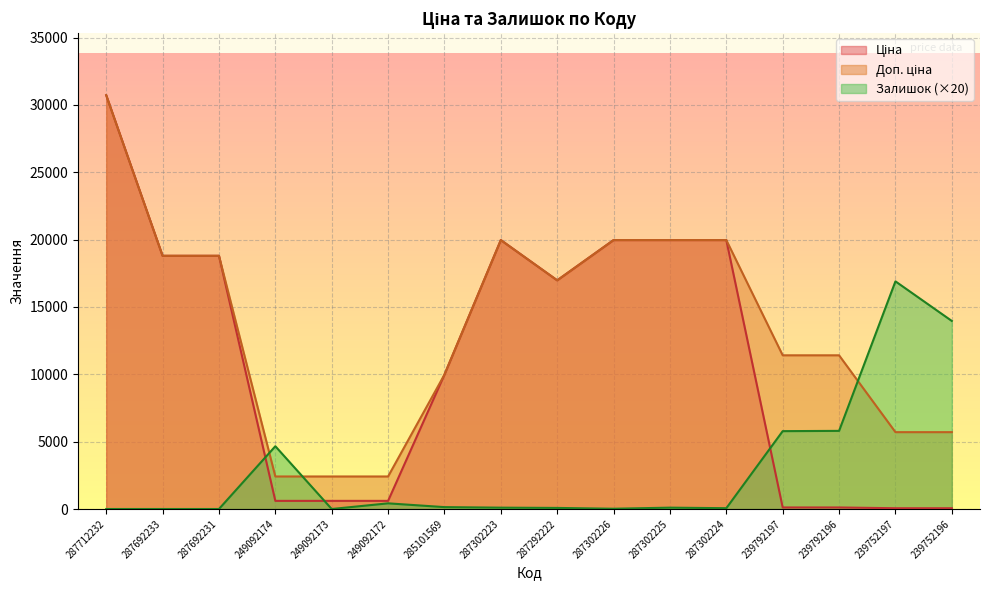

At which label does Залишок first exceed 100?

249092174